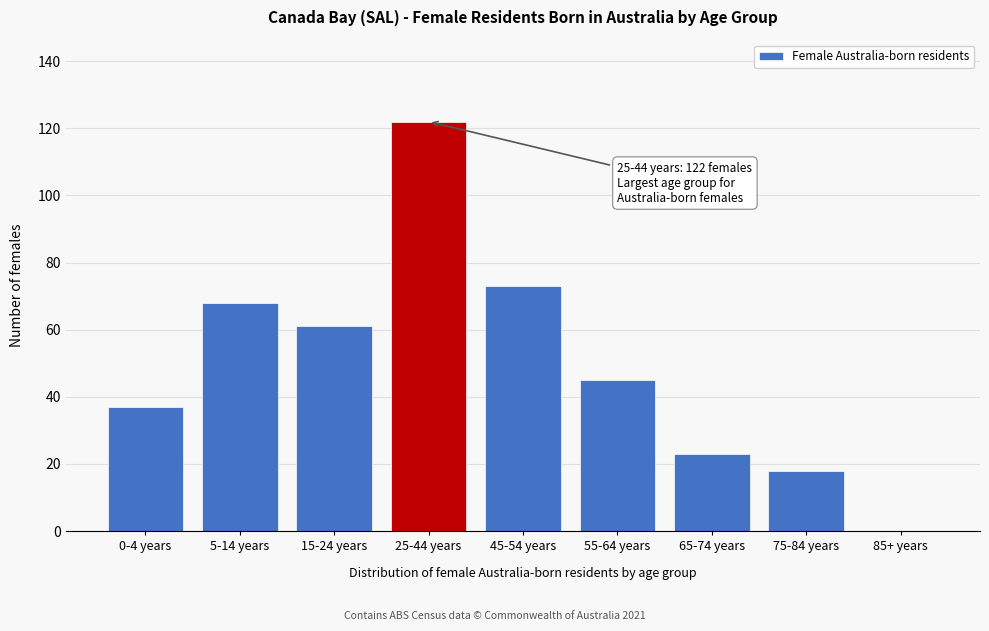

Reading left to right, extract all data points from this chart.

0-4 years=37	5-14 years=68	15-24 years=61	25-44 years=122	45-54 years=73	55-64 years=45	65-74 years=23	75-84 years=18	85+ years=0